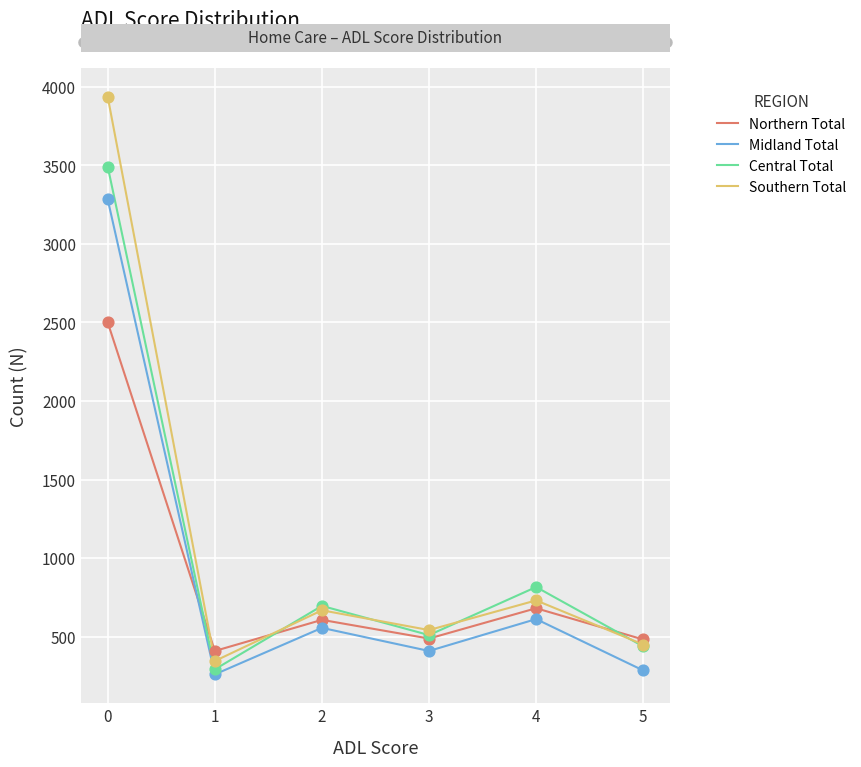

Which series has the largest total across all categories?

Southern Total